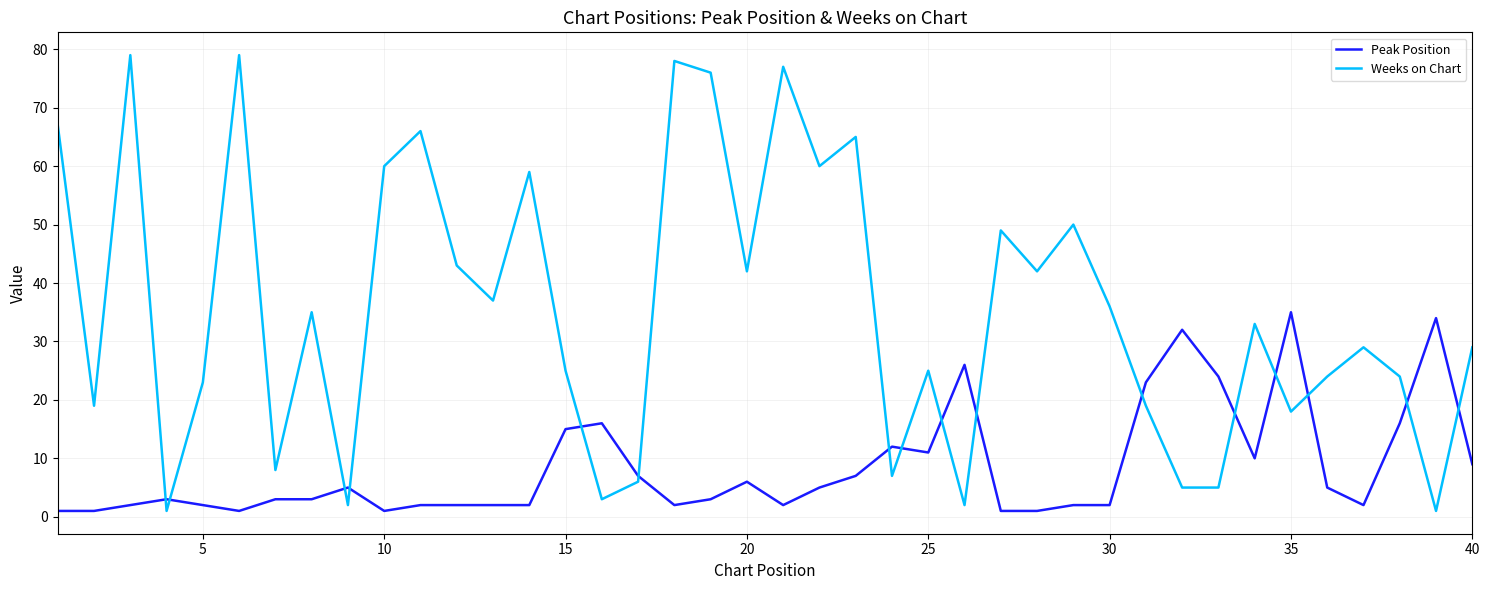

After their last crossing, which series has the higher values: Weeks on Chart or Peak Position?

Weeks on Chart